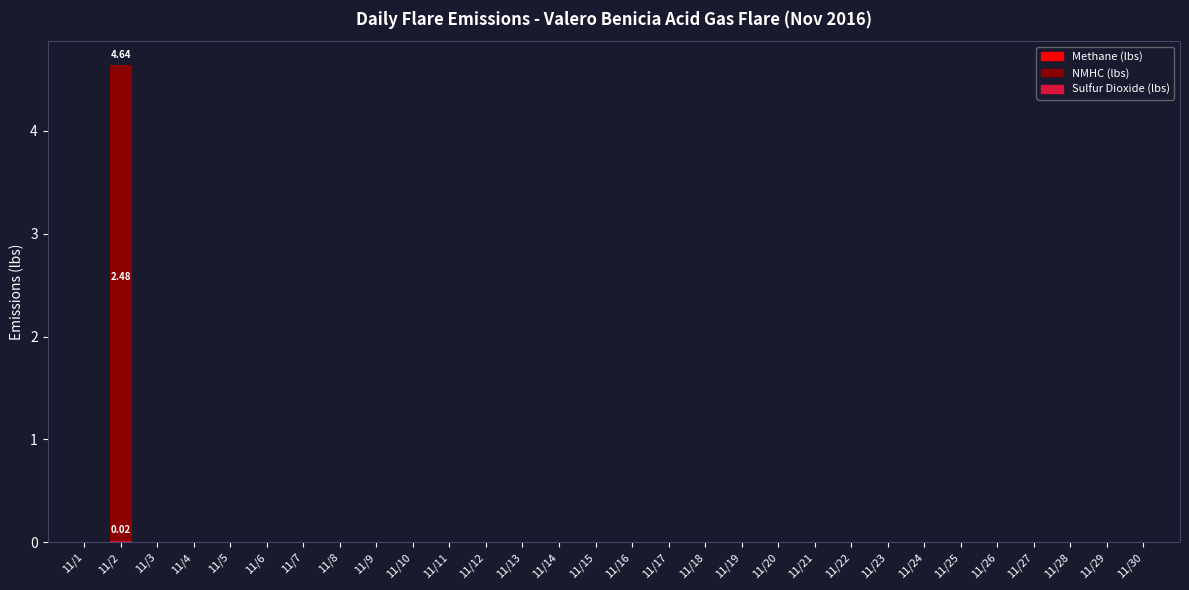

Rank the series at 11/21 from lowest to highest value.

Methane (lbs), NMHC (lbs), Sulfur Dioxide (lbs)